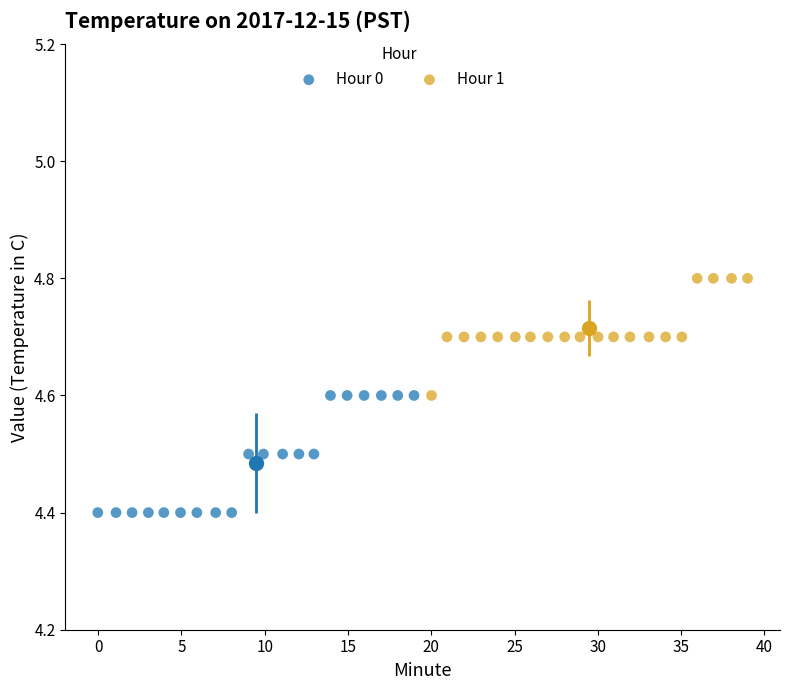

Which series contains the lowest Y value?

Hour 0